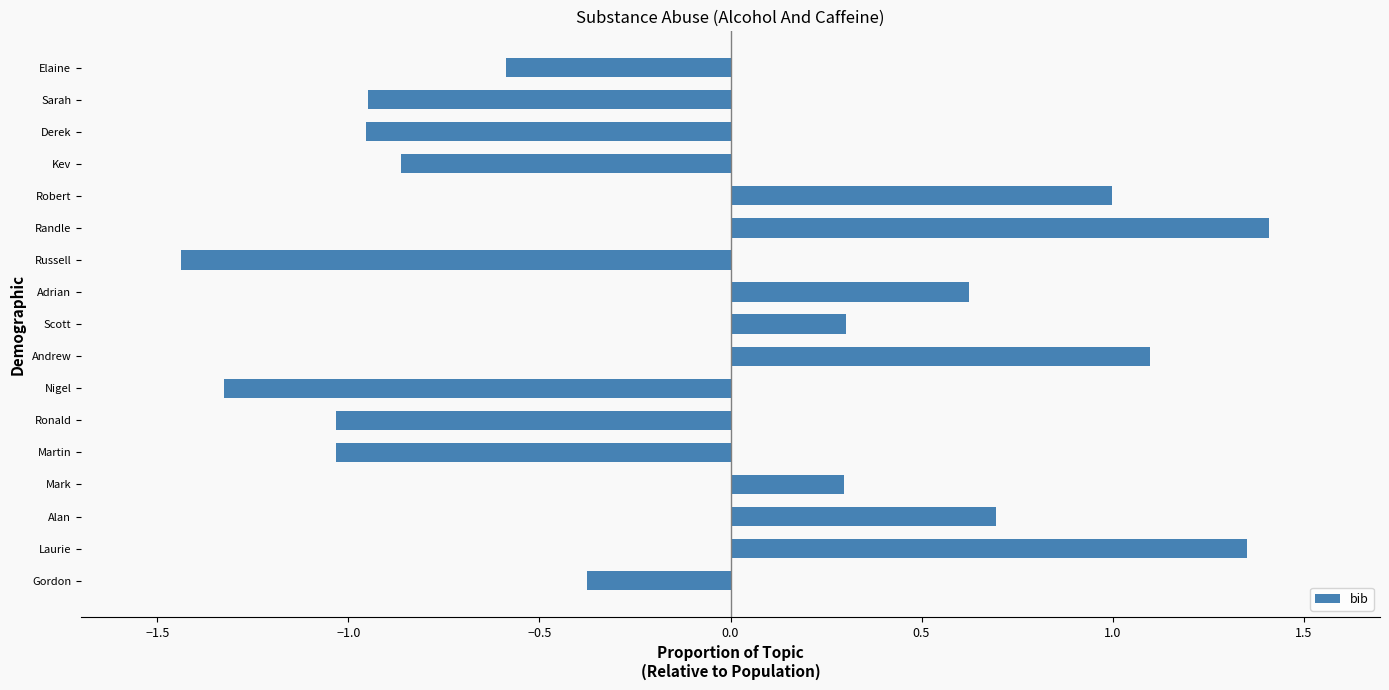

How many series are shown in this chart?

1